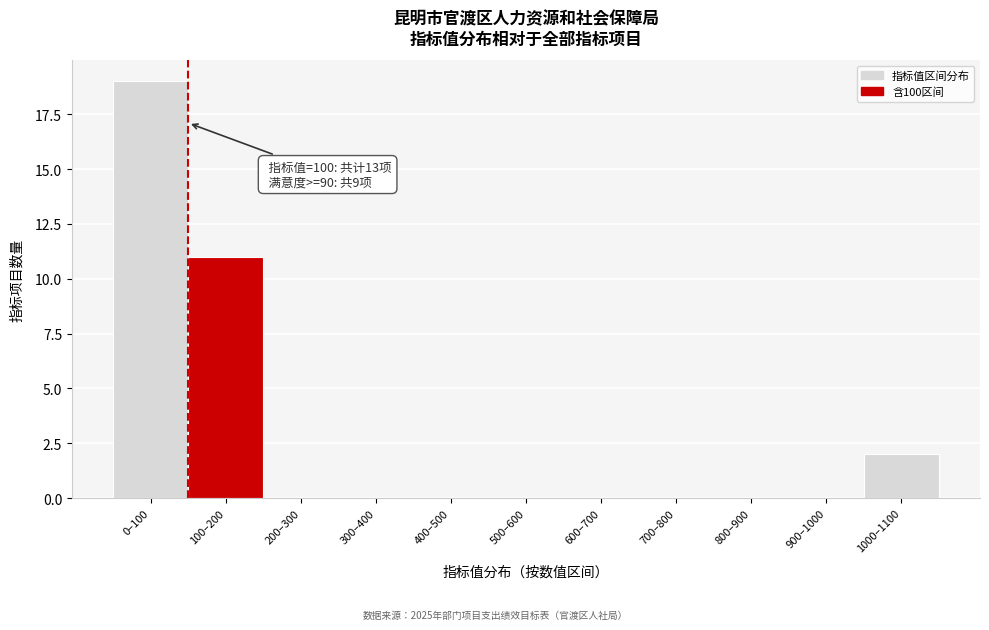

Reading left to right, list all the values displayed in this chart.

0–100=19	100–200=11	200–300=0	300–400=0	400–500=0	500–600=0	600–700=0	700–800=0	800–900=0	900–1000=0	1000–1100=2